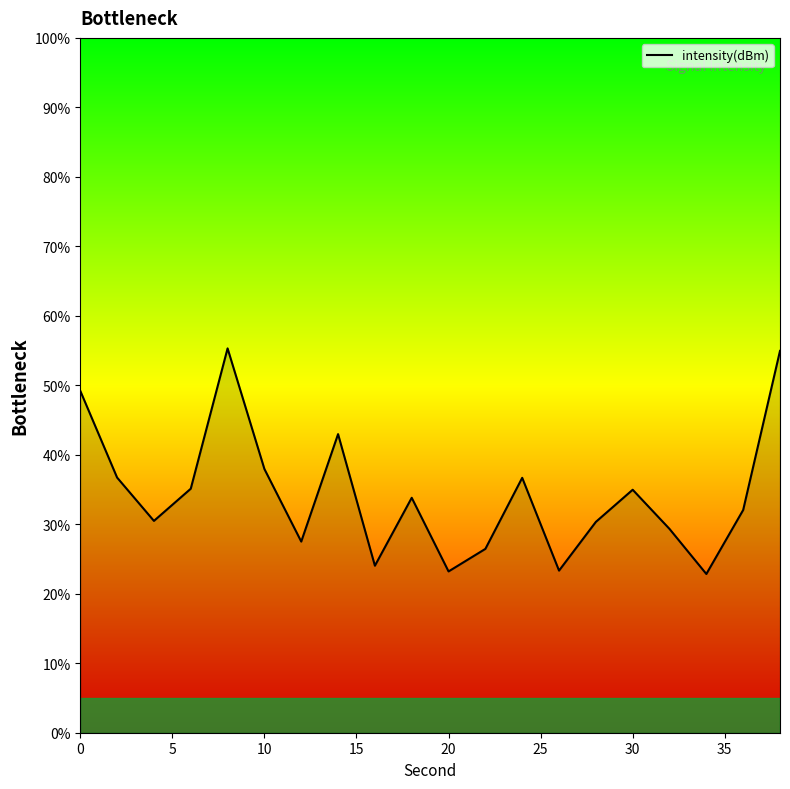

What is the difference between the maximum and minimum values?

32.5